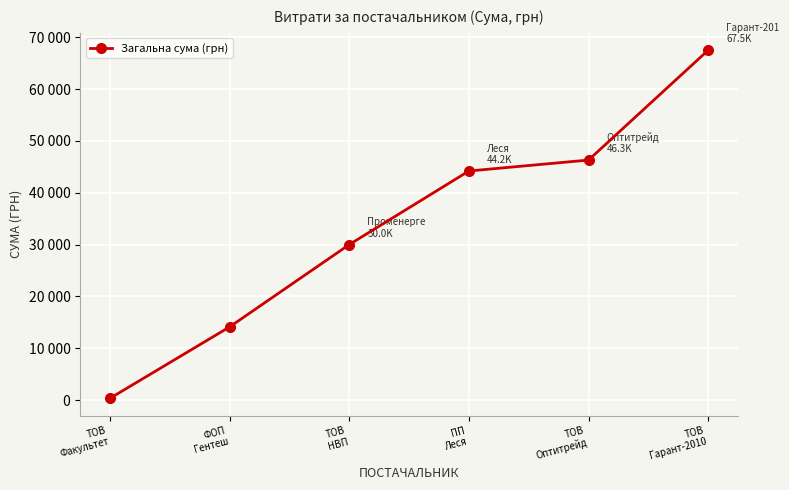

Does the chart have visible grid lines?

Yes